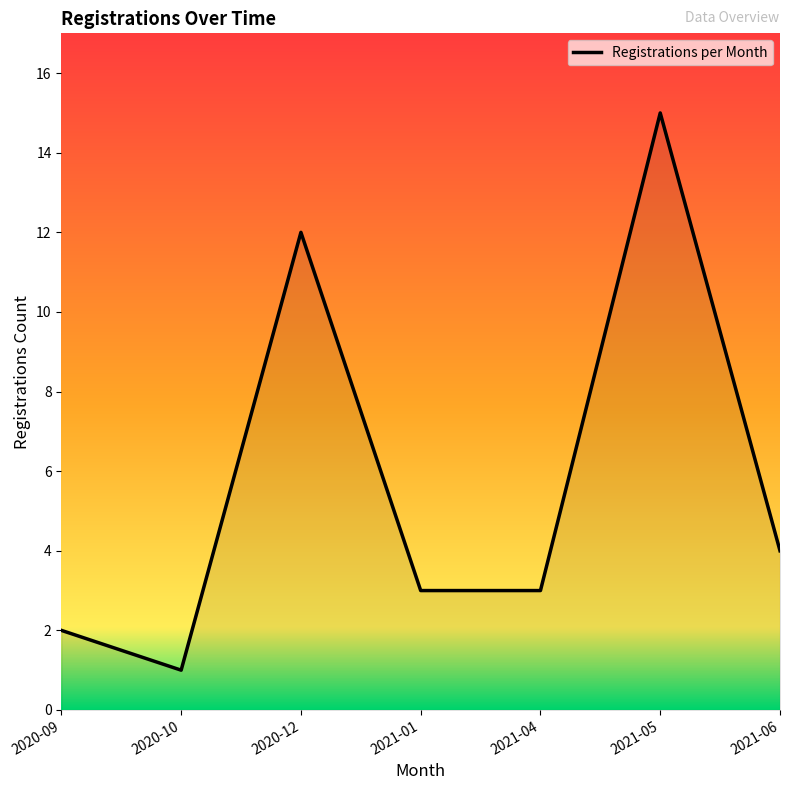

What position from the left is 2021-05?

6